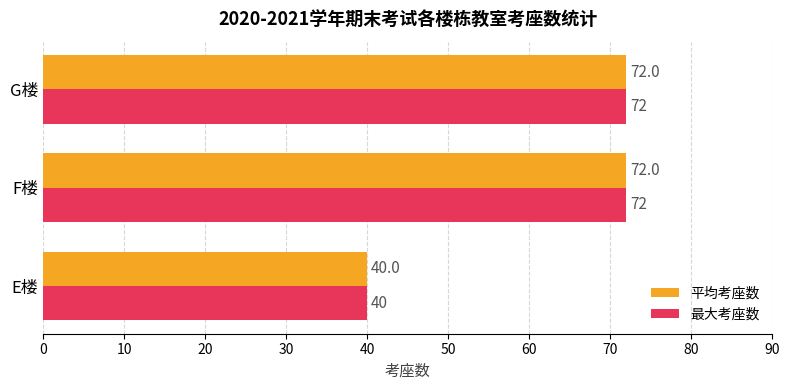

Read the 最大考座数 value at G楼, to the nearest 5.

70